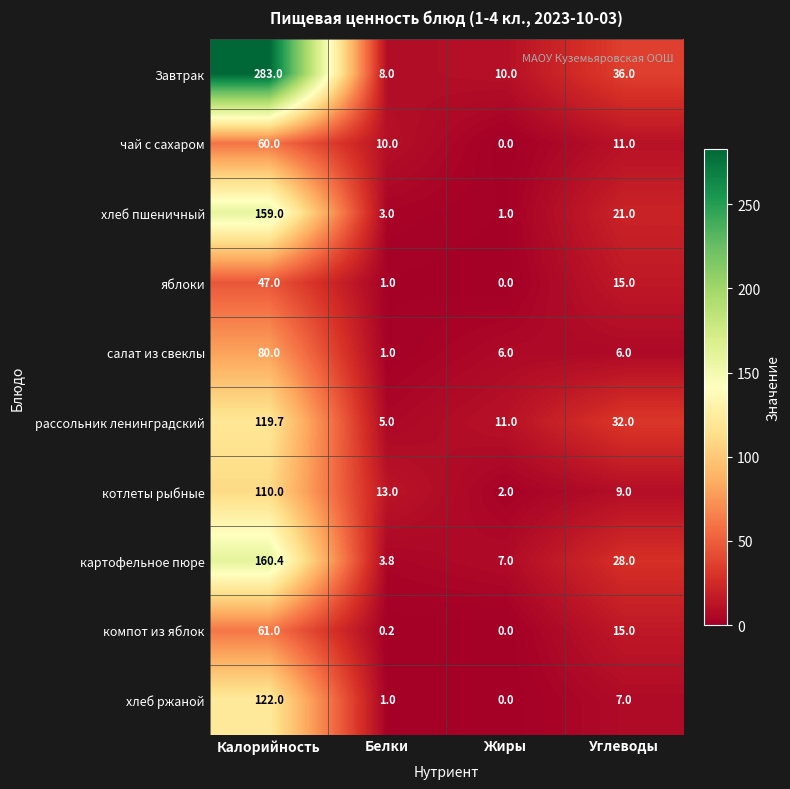

What is the spread (max minus min) of values at Углеводы?

30.0